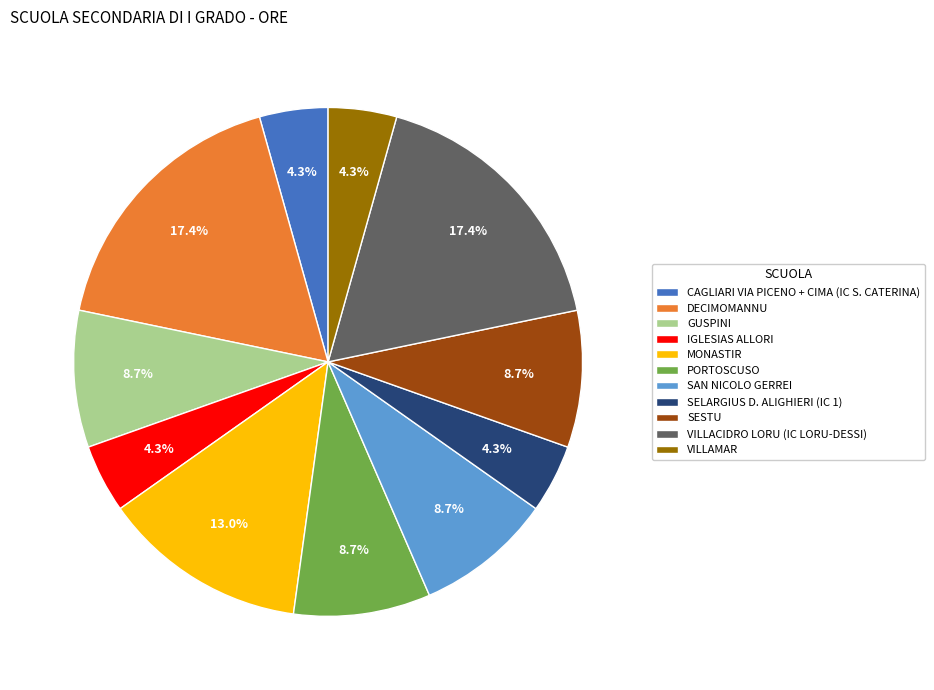

Approximately how many times larger is the value at PORTOSCUSO compared to VILLACIDRO LORU (IC LORU-DESSI)?

0.5